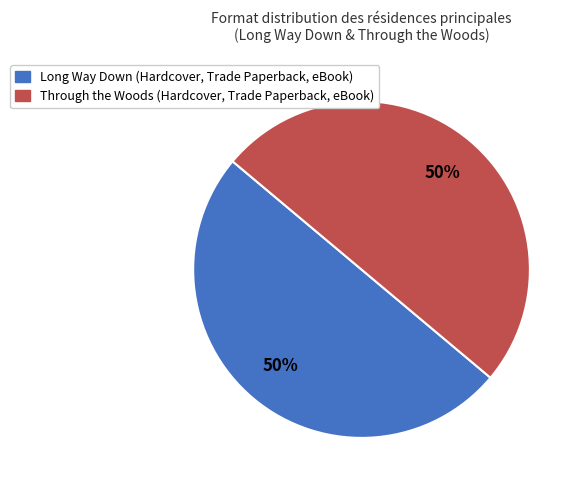

How many segments does this pie chart have?

2